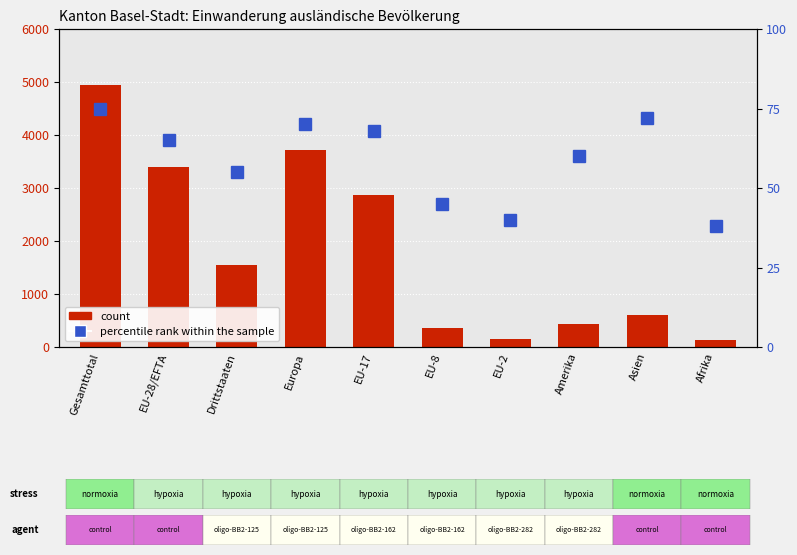

Reading left to right, list all the values displayed in this chart.

count: Gesamttotal=4941	EU-28/EFTA=3394	Drittstaaten=1547	Europa=3720	EU-17=2862	EU-8=357	EU-2=142	Amerika=436	Asien=611	Afrika=133
percentile rank within the sample: Gesamttotal=75	EU-28/EFTA=65	Drittstaaten=55	Europa=70	EU-17=68	EU-8=45	EU-2=40	Amerika=60	Asien=72	Afrika=38